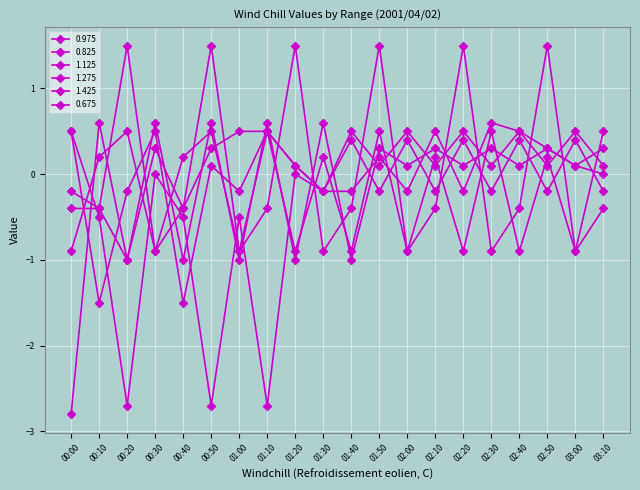

What is the label of the 11th point from the left?

01:40